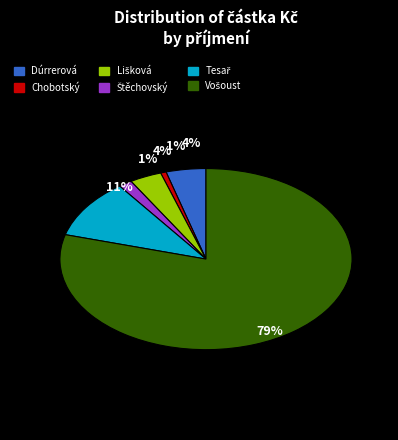

Count the number of slices in the pie.

6